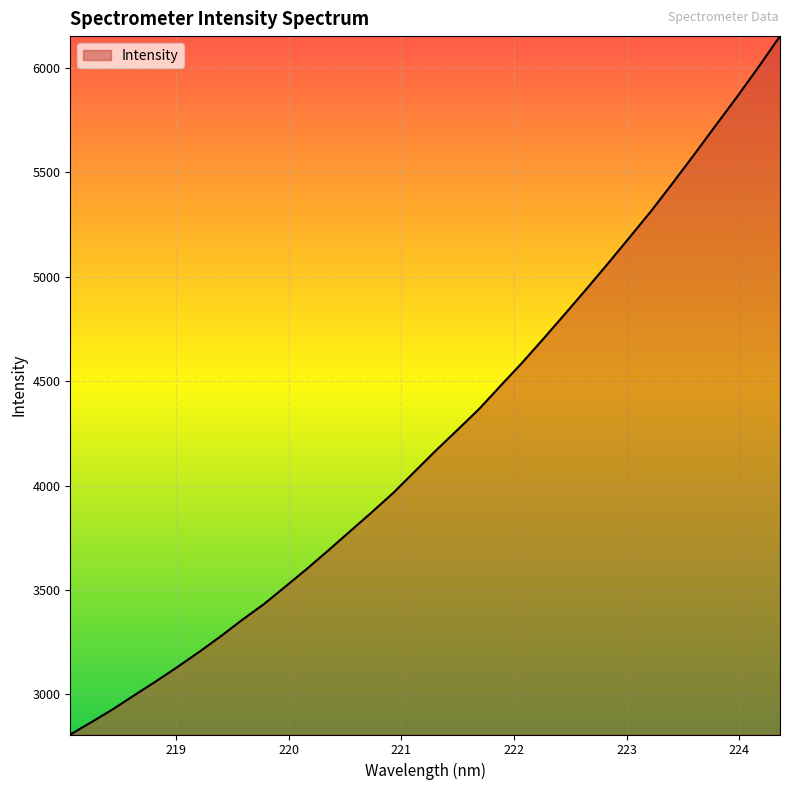

What is the smallest value displayed?

2808.1